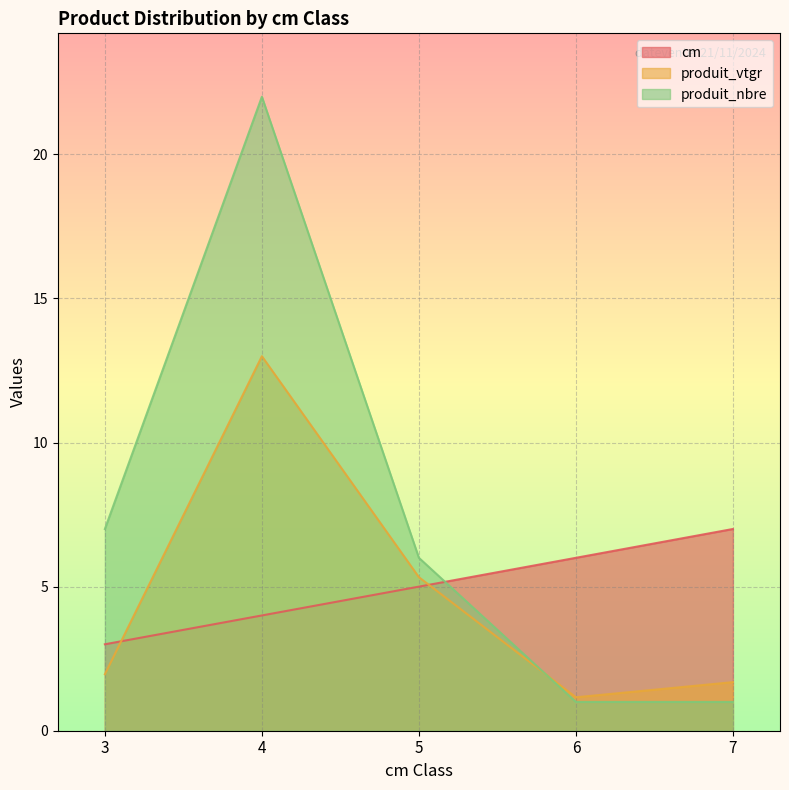

Between which two adjacent categories do cm and produit_nbre first intersect?

5 and 6